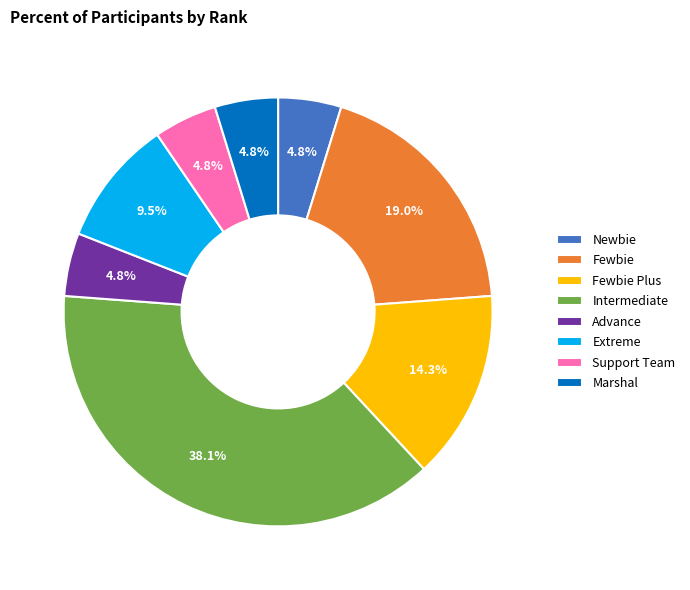

How many segments does this pie chart have?

8